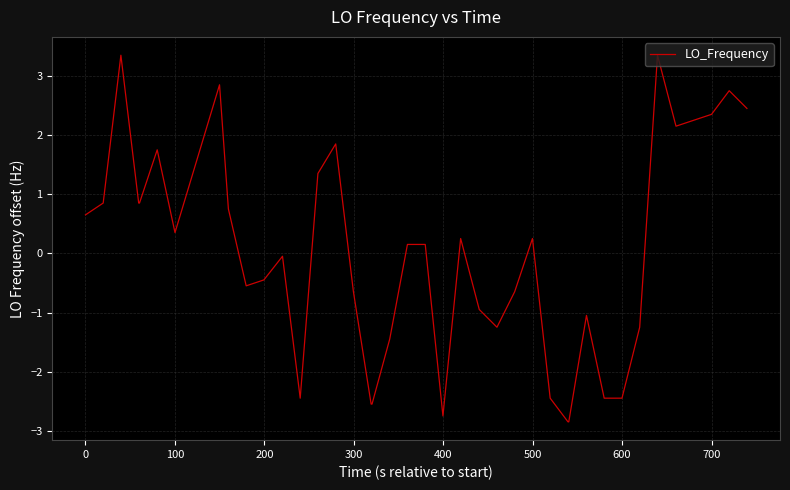

Does the chart have visible grid lines?

Yes